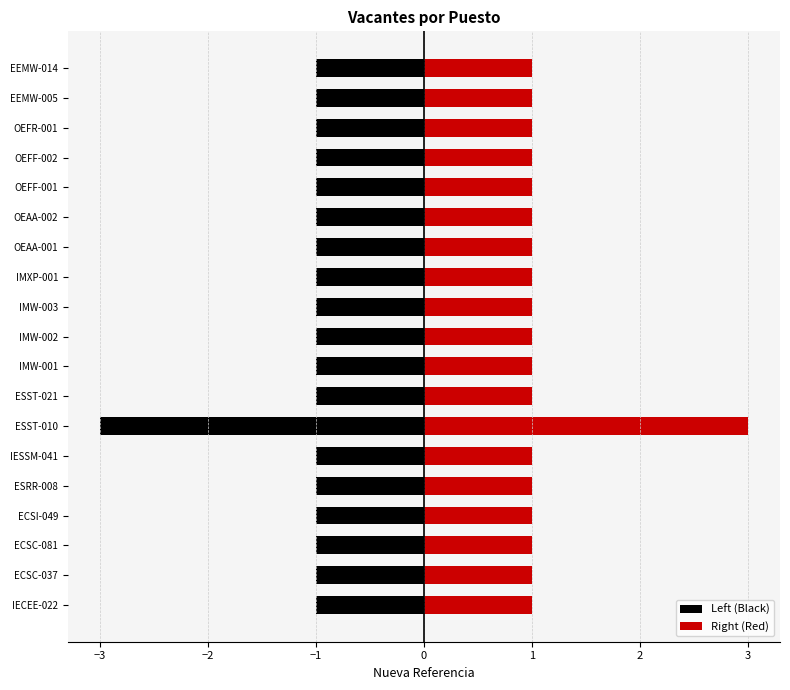

What are all the series names shown in the legend?

Left (Black), Right (Red)